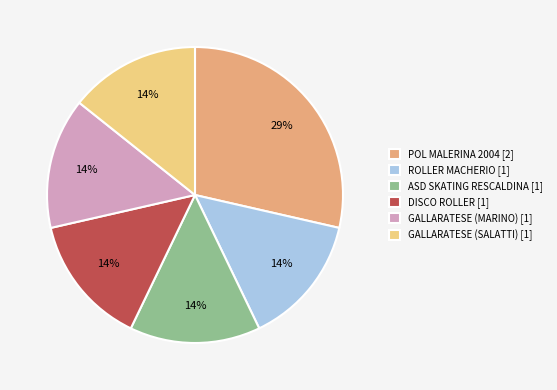

To the nearest percent, what is the average slice percentage?

17%